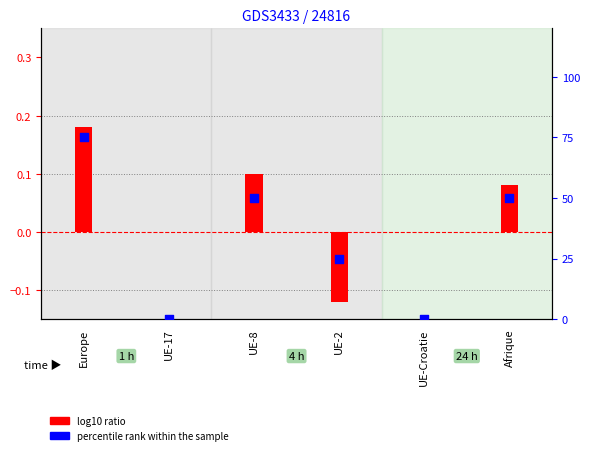

Which series contains the lowest Y value?

log10 ratio